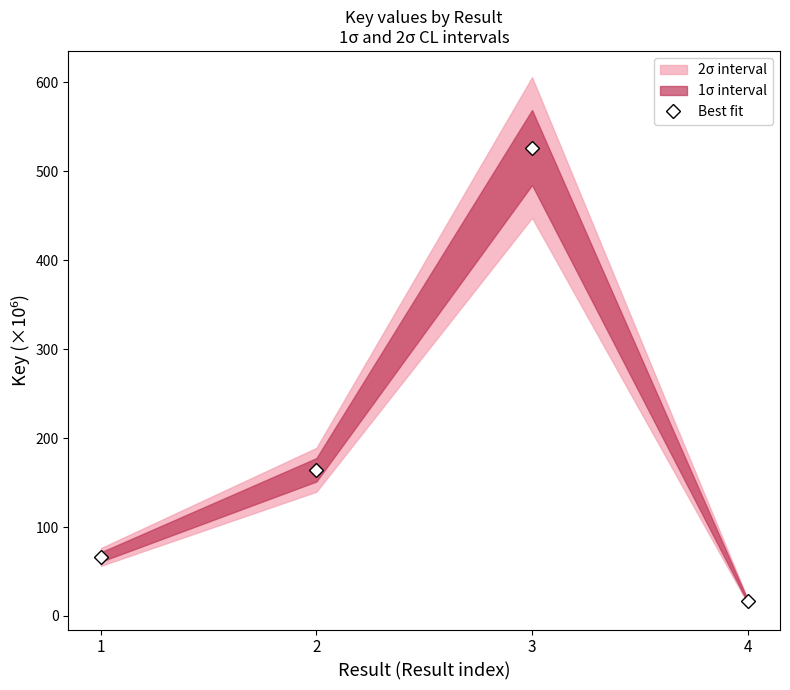

What is the sum of all values?

774.3